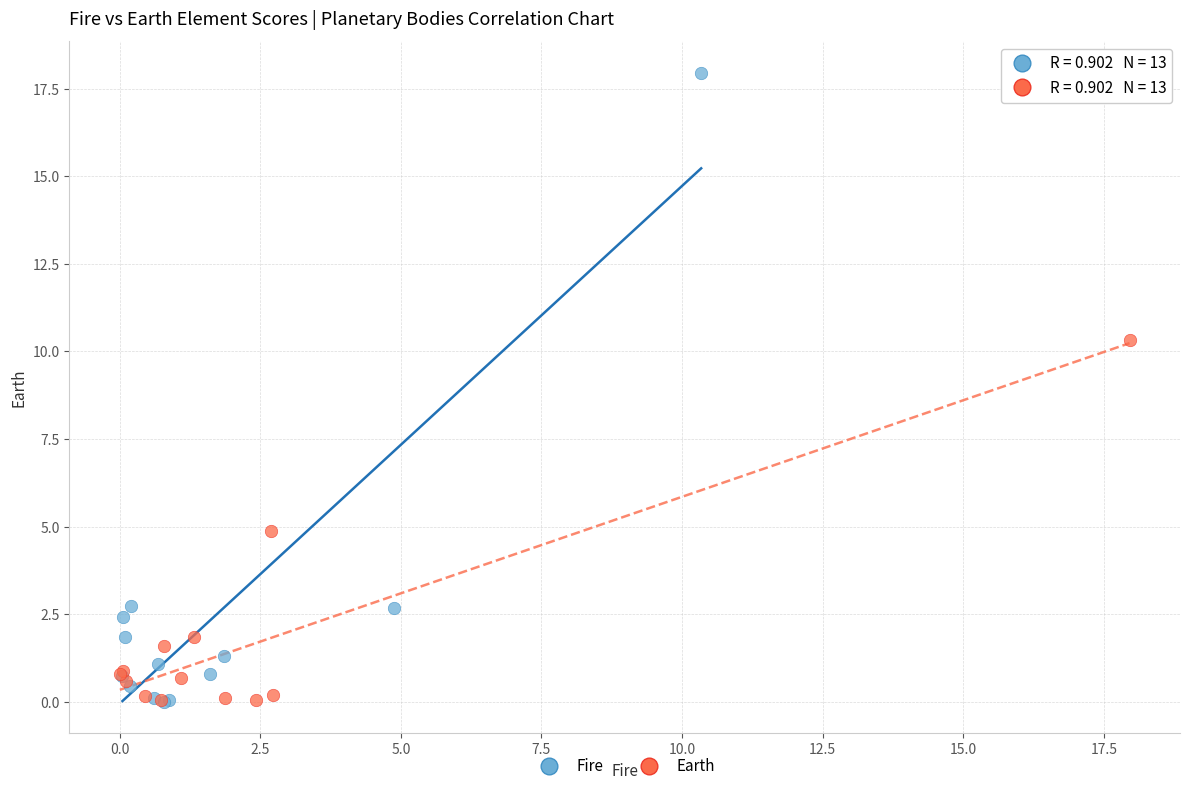

Which series has the largest Y range (max minus min)?

Fire